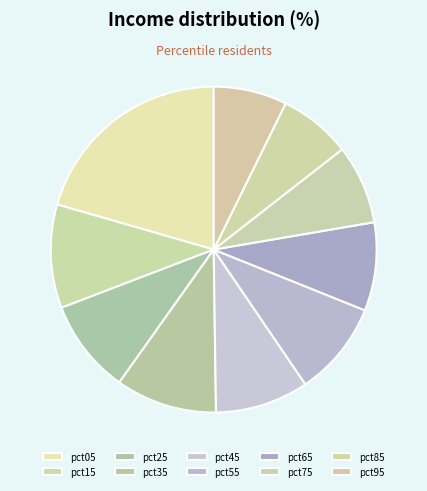

To the nearest percent, what portion does pct05 represent?

21%